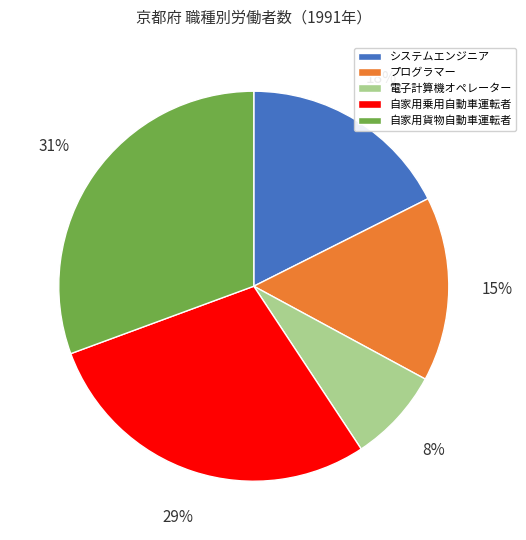

Which has a higher value, プログラマー or 自家用貨物自動車運転者?

自家用貨物自動車運転者